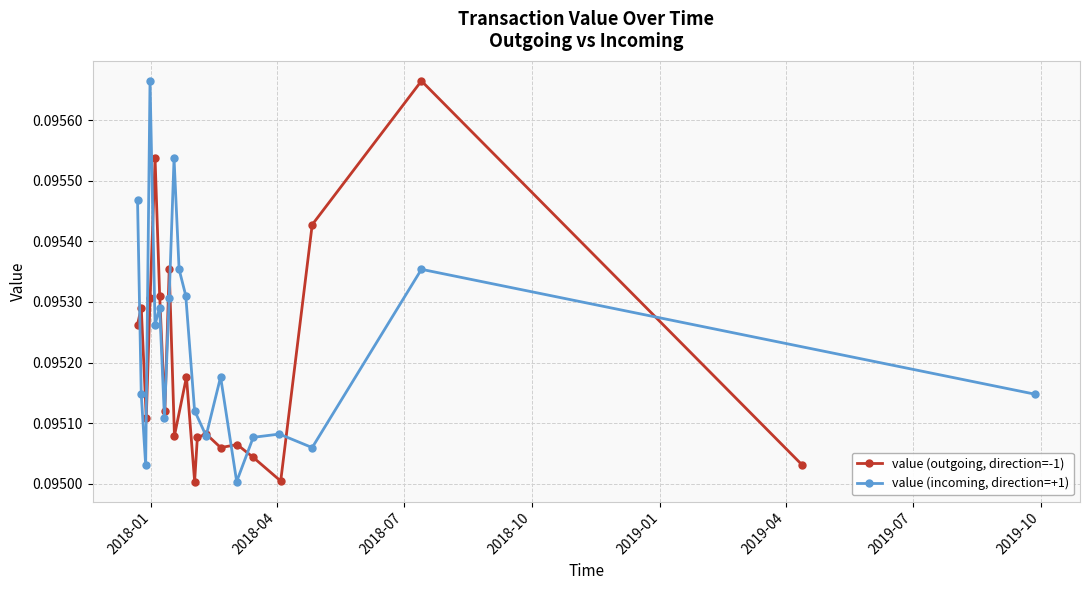

Count the value (incoming, direction=+1) values in the range 0 to 1.

20